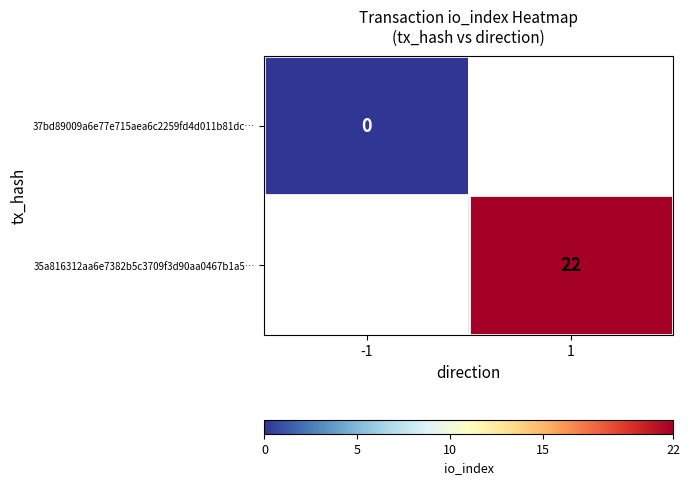

Is the value of 37bd89009a6e77e715aea6c2259fd4d011b81dc… at -1 greater than the value of 35a816312aa6e7382b5c3709f3d90aa0467b1a5… at 1?

No